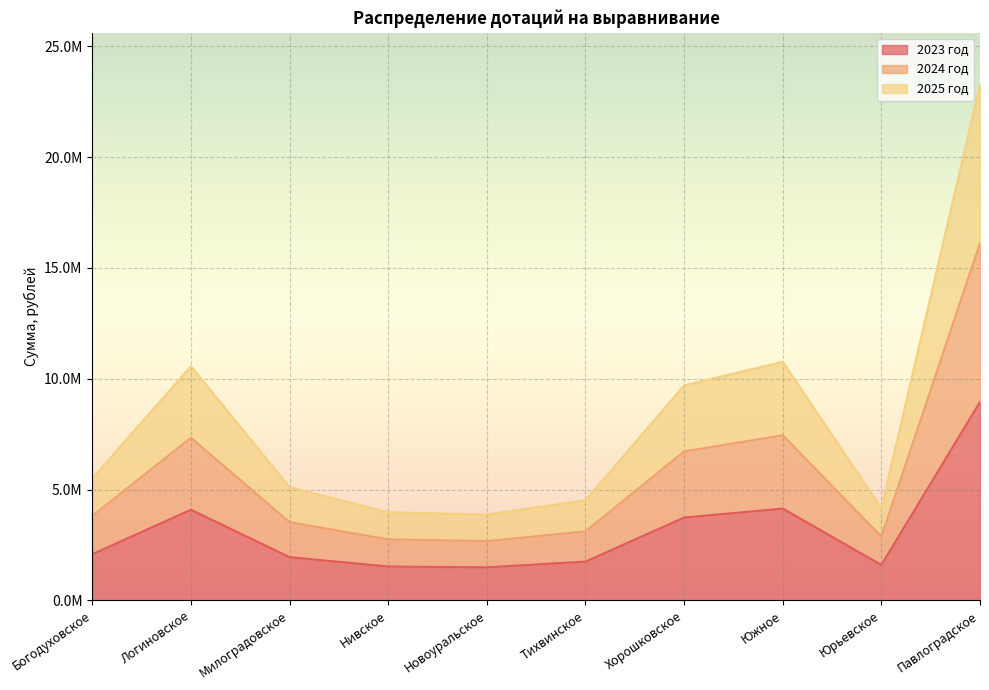

Reading right to left, extract all data points from this chart.

2023 год: Павлоградское=8953276.8	Юрьевское=1599117.0	Южное=4143437.5	Хорошковское=3735868.6	Тихвинское=1749909.1	Новоуральское=1491050.0	Нивское=1529258.8	Милоградовское=1949814.7	Логиновское=4090771.6	Богодуховское=2083185.9
2024 год: Павлоградское=16115898.3	Юрьевское=2878410.5	Южное=7451911.7	Хорошковское=6718450.7	Тихвинское=3115500.3	Новоуральское=2674356.8	Нивское=2752665.8	Милоградовское=3529873.0	Логиновское=7336442.2	Богодуховское=3812732.7
2025 год: Павлоградское=23278519.7	Юрьевское=4157704.1	Южное=10765876.2	Хорошковское=9699166.9	Тихвинское=4516188.7	Новоуральское=3877842.8	Нивское=3976072.9	Милоградовское=5103764.9	Логиновское=10565202.8	Богодуховское=5506454.9